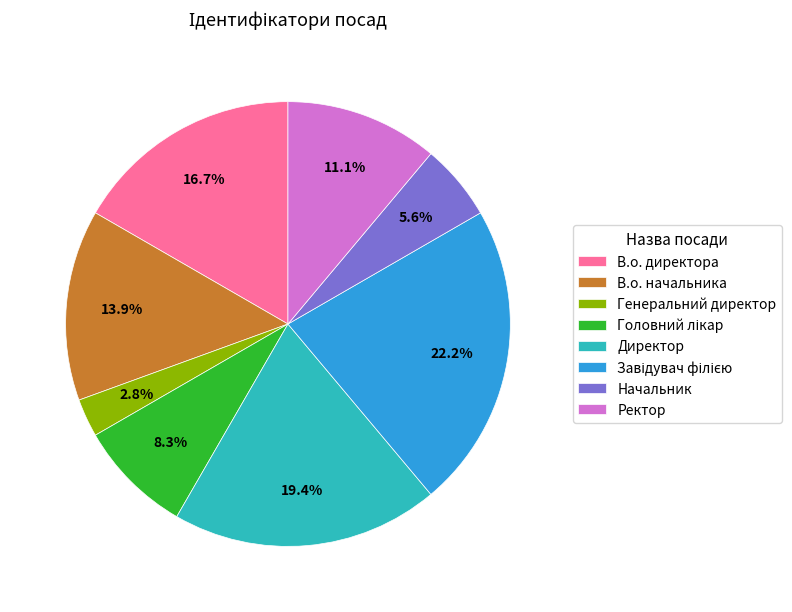

Does В.о. директора account for over 50% of the chart?

No